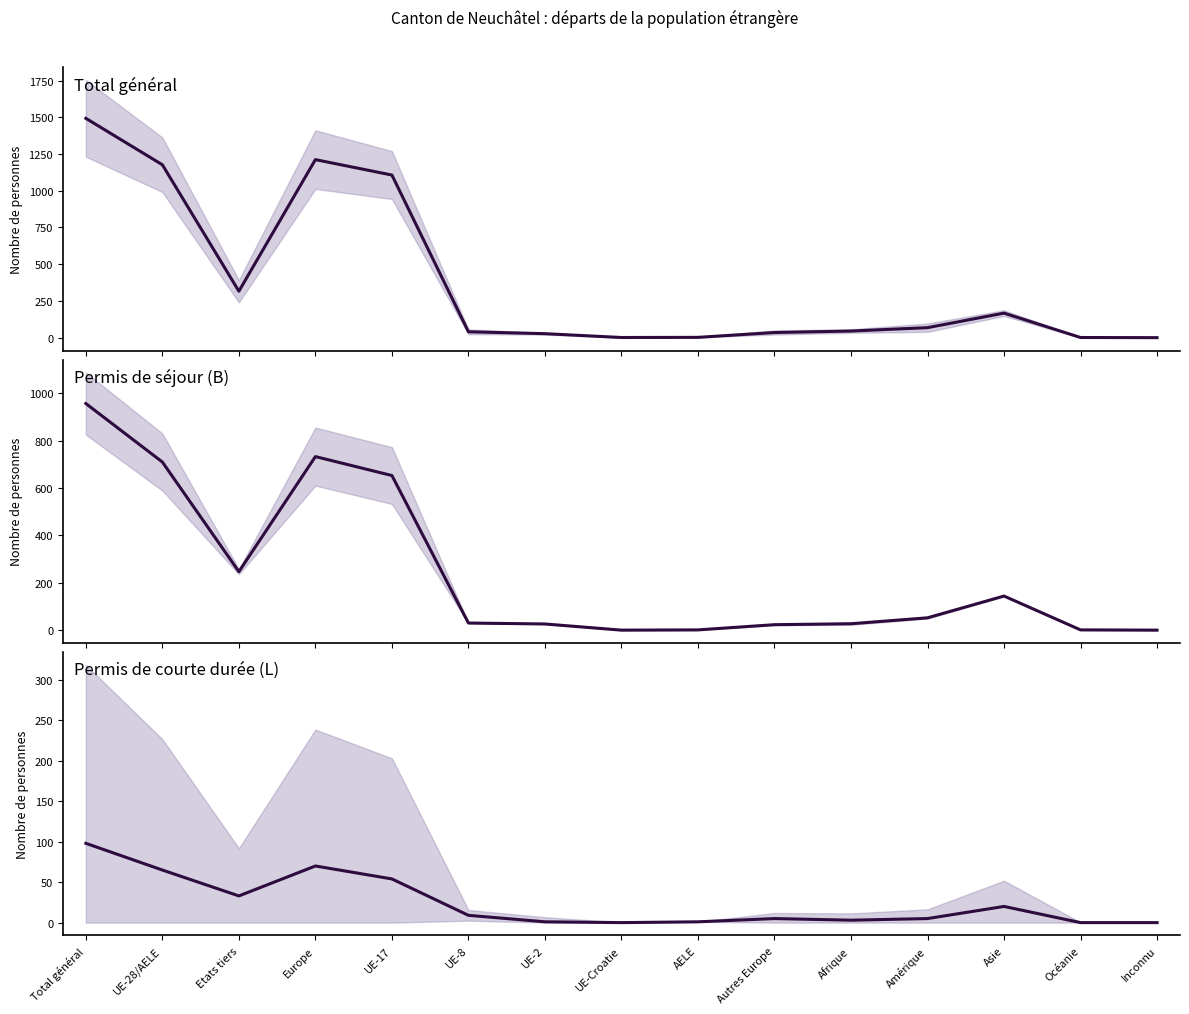

Which label corresponds to the smallest value in the chart?

Inconnu